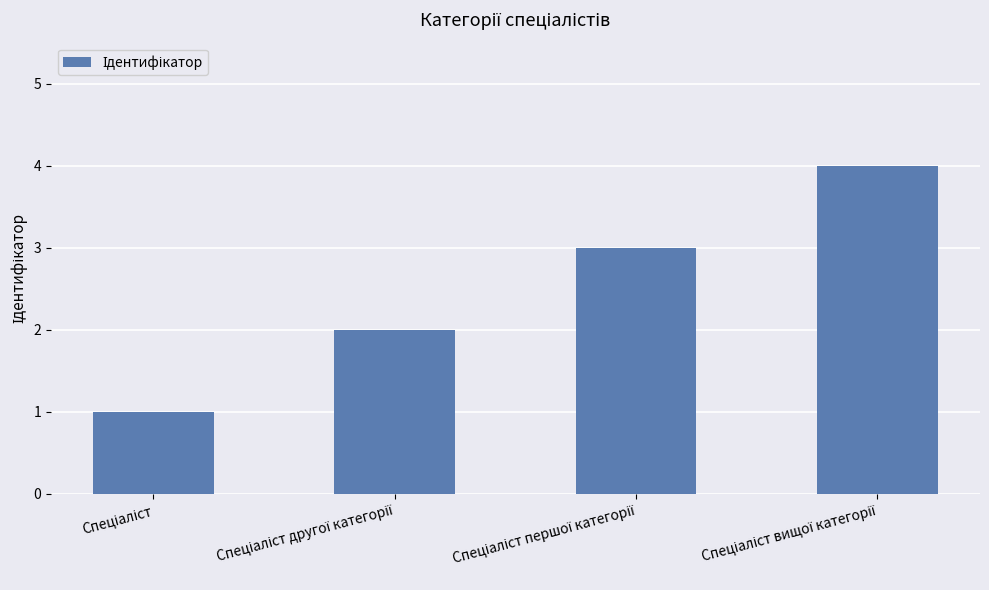

Reading left to right, transcribe all the data shown in this chart.

1	2	3	4